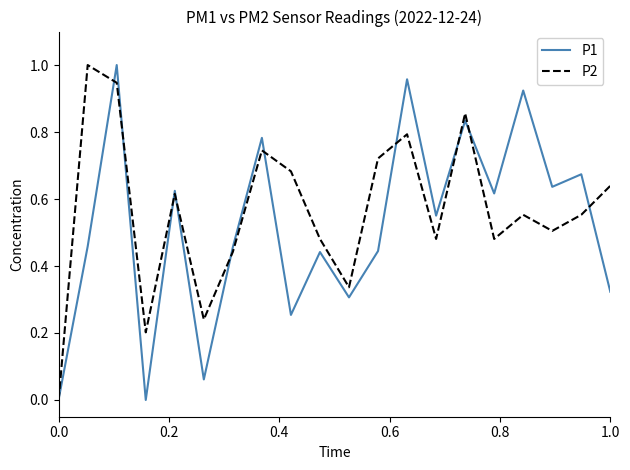

Which series has the largest total across all categories?

P2